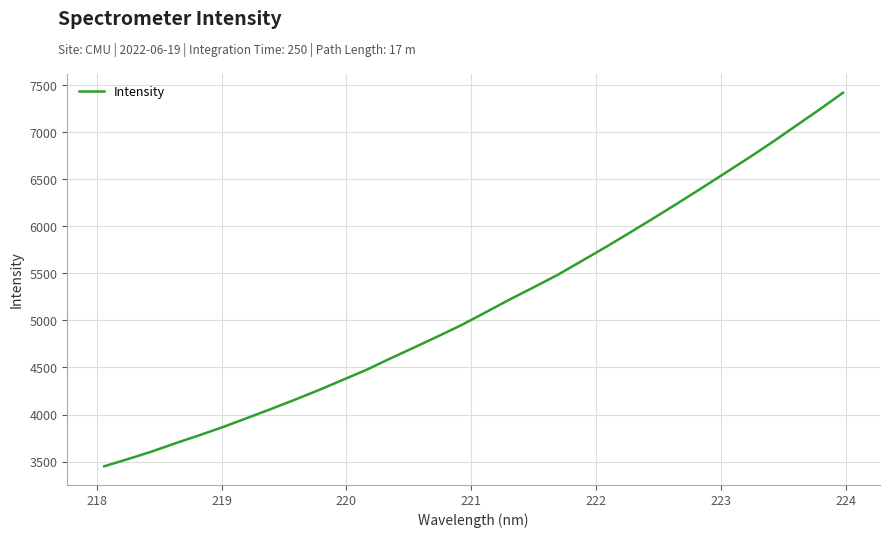

What is the difference between the maximum and minimum values?

3970.2